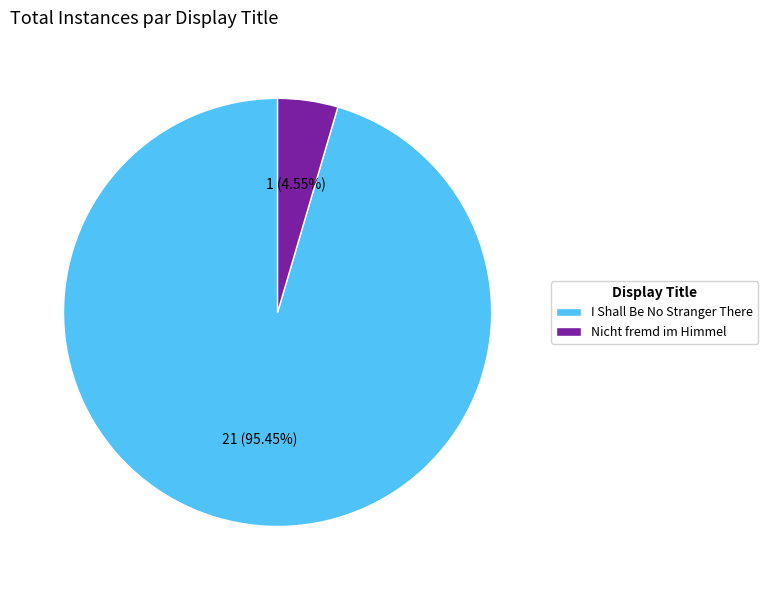

What percentage do Nicht fremd im Himmel and I Shall Be No Stranger There together represent?

100.0%